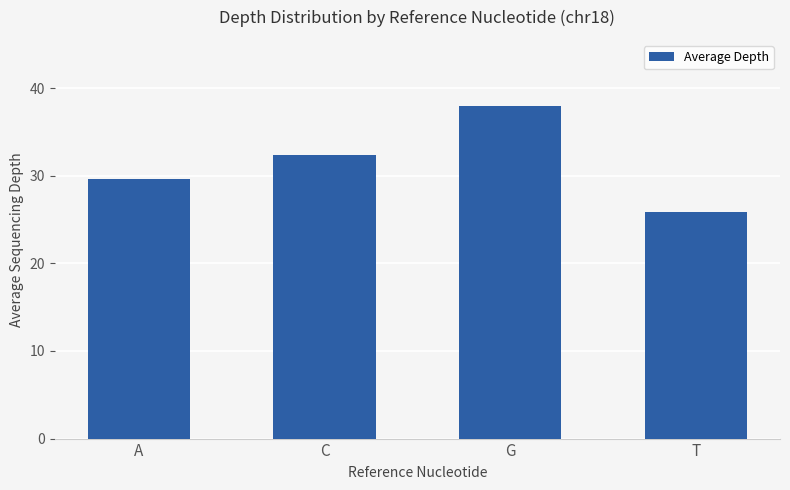

What is the ratio of the value at G to the value at A?

1.3